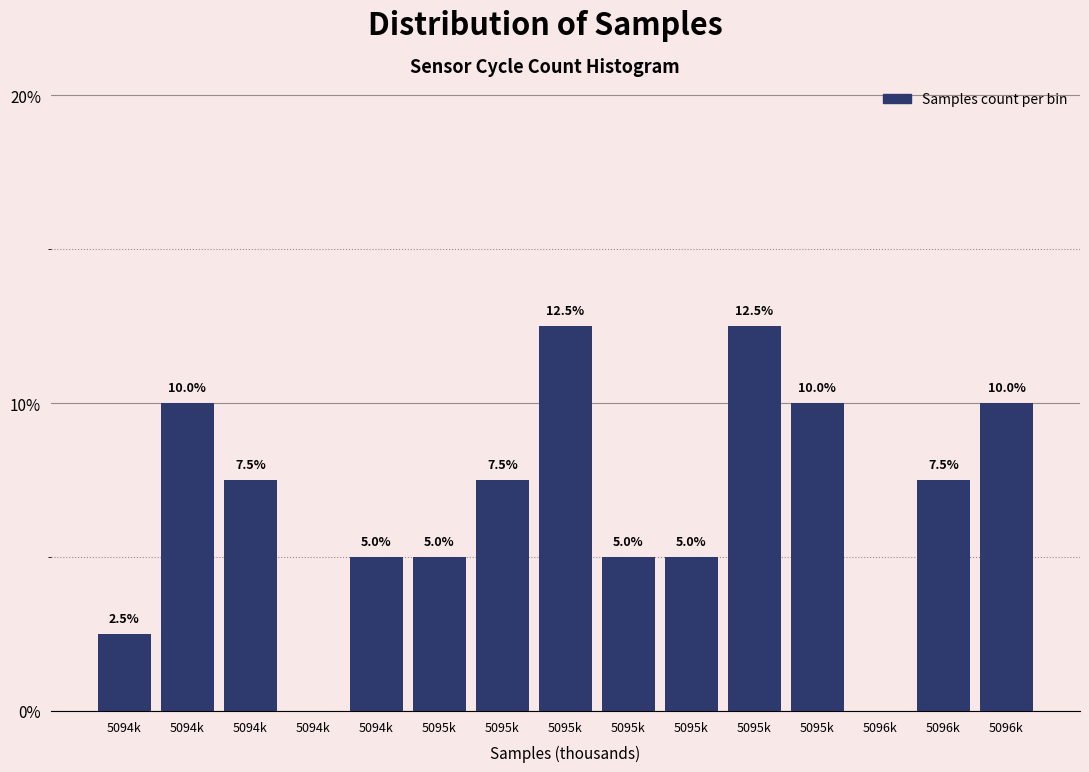

How many series are shown in this chart?

1